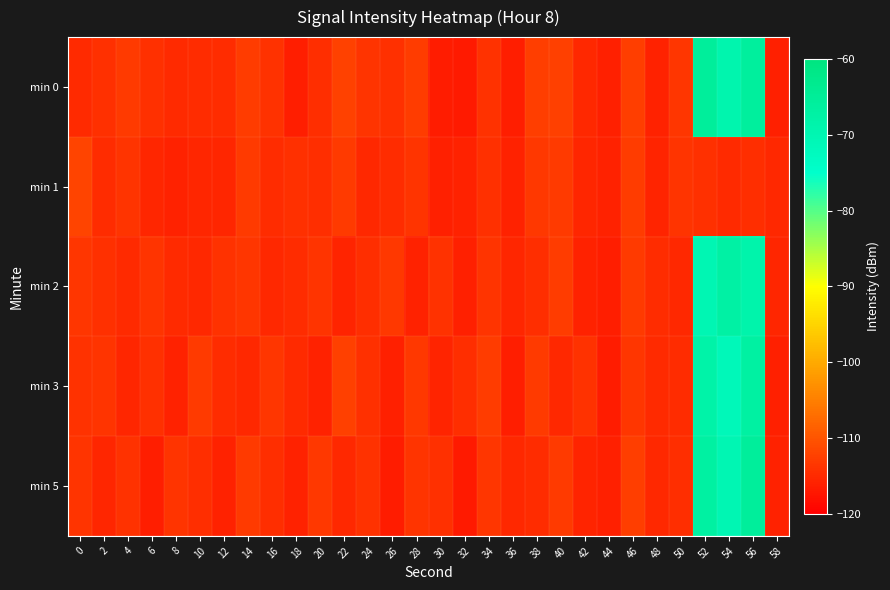

At which category is the sum across all series the highest?

56